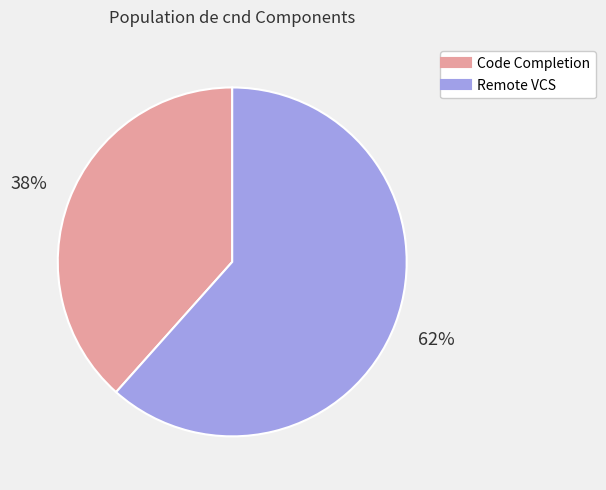

Does any single category account for the majority?

Yes